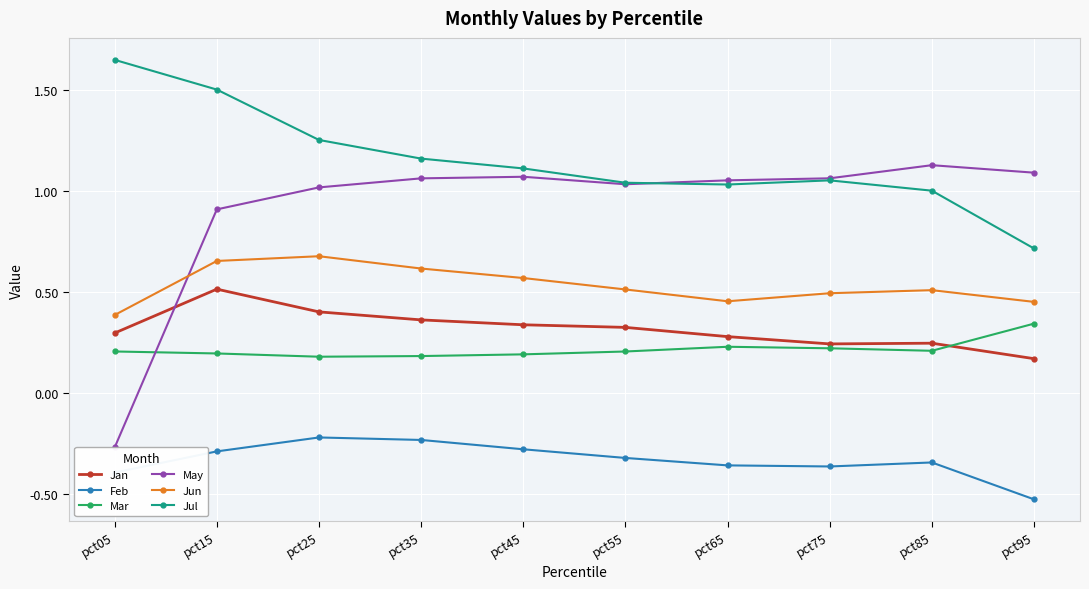

Is it true that Jan equals 0.2 at pct55?

False